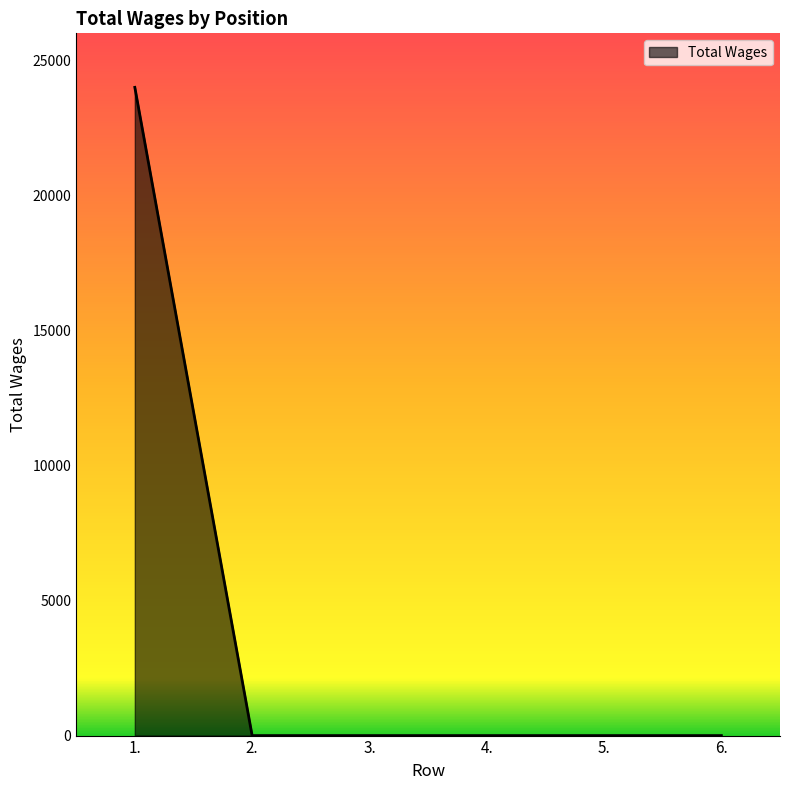

What is the maximum value shown in the chart?

24000